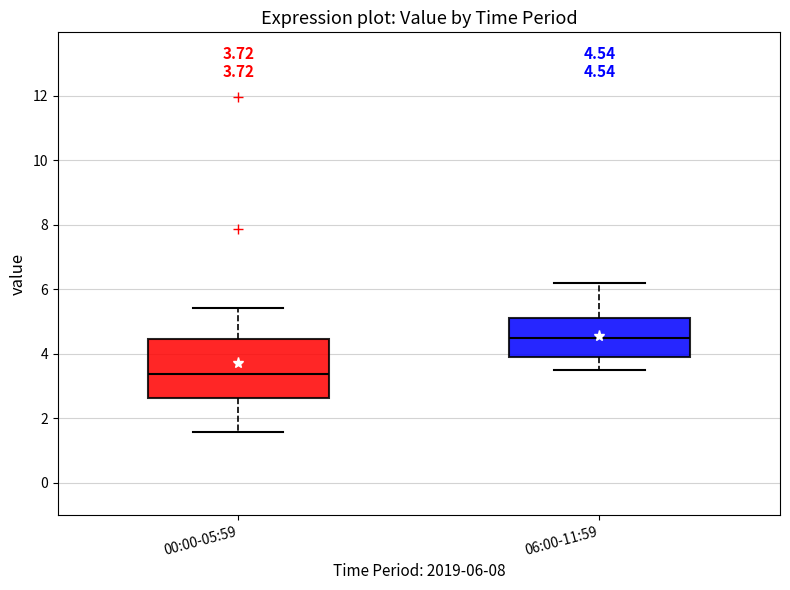

Comparing the boxes themselves (not the whiskers), which one is the tallest?

00:00-05:59